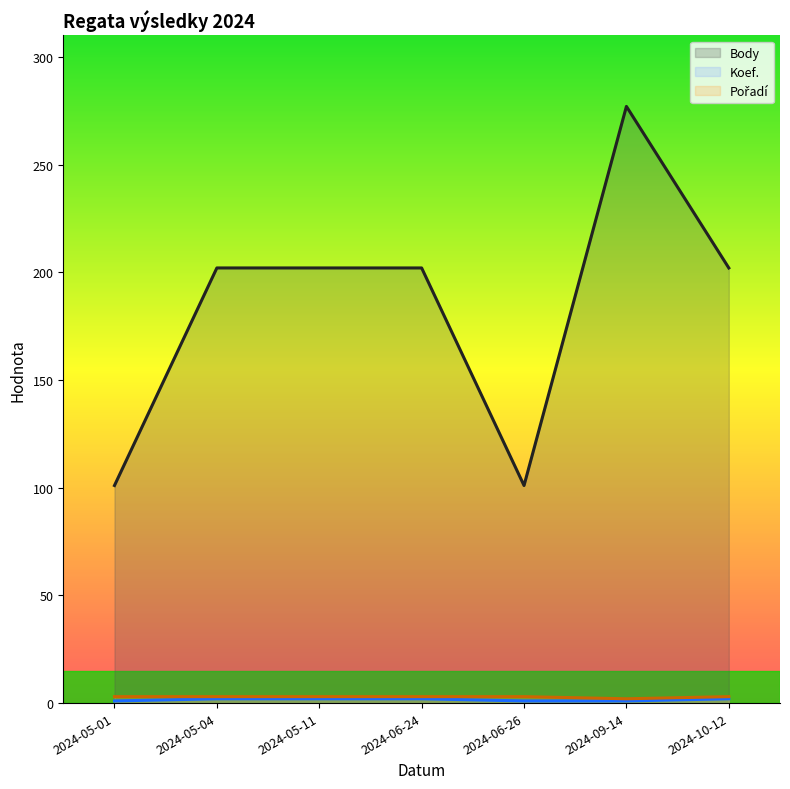

At how many categories does at least one series exceed 78?

7